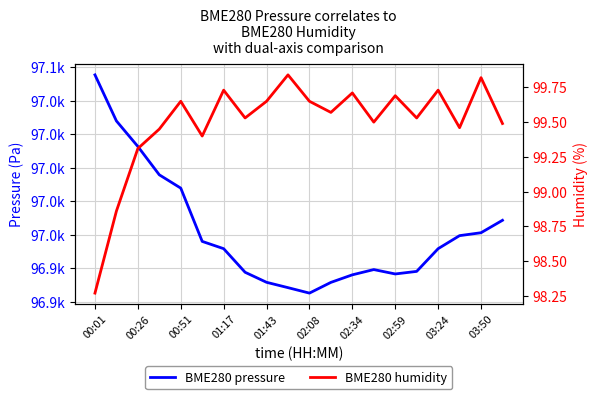

What value does the BME280 humidity series have at 03:50?

99.8